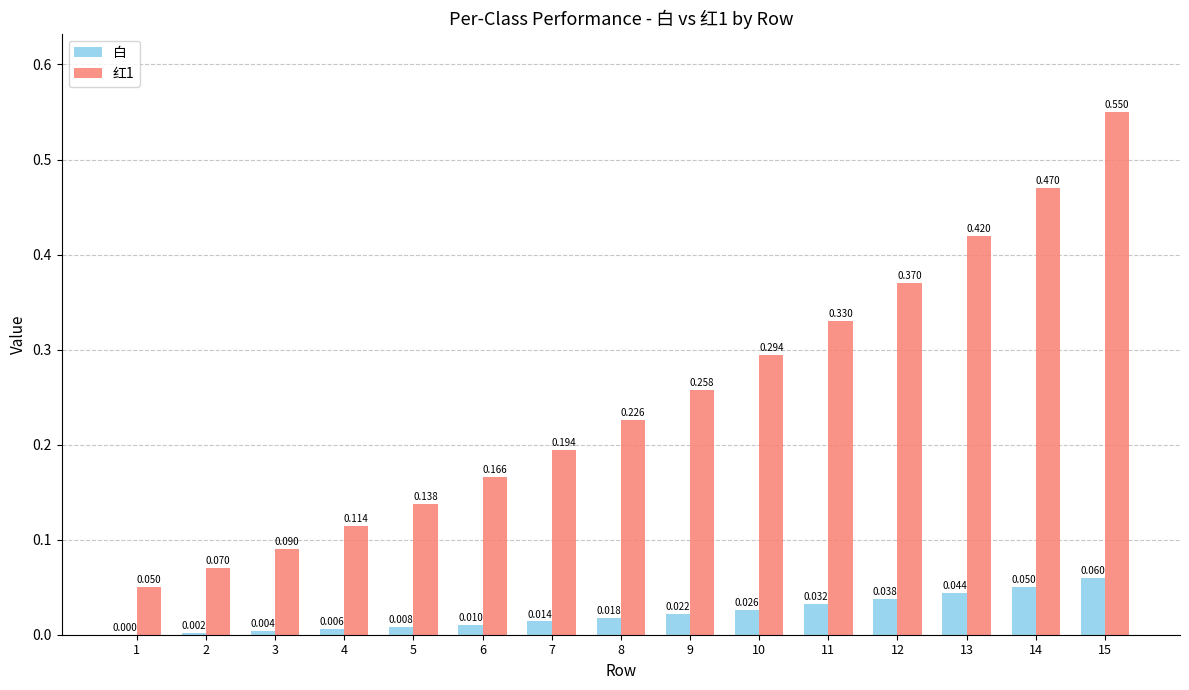

At which category does the chart reach its peak across all series?

15